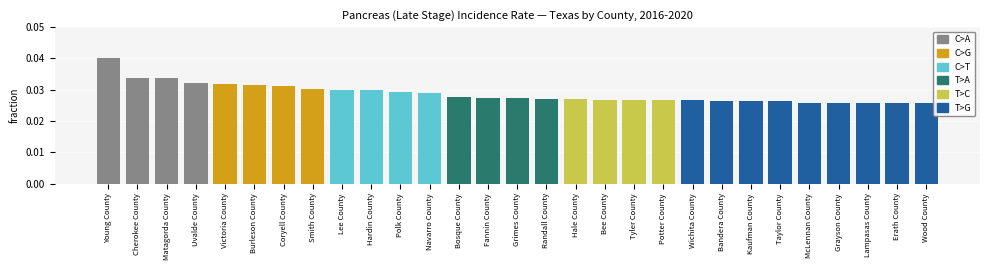

Between Burleson County and Wichita County, which is larger?

Burleson County